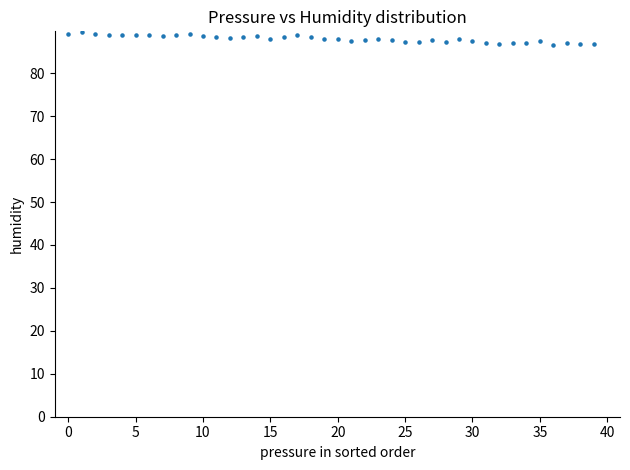

What is the range of Y values (max minus min)?

3.1